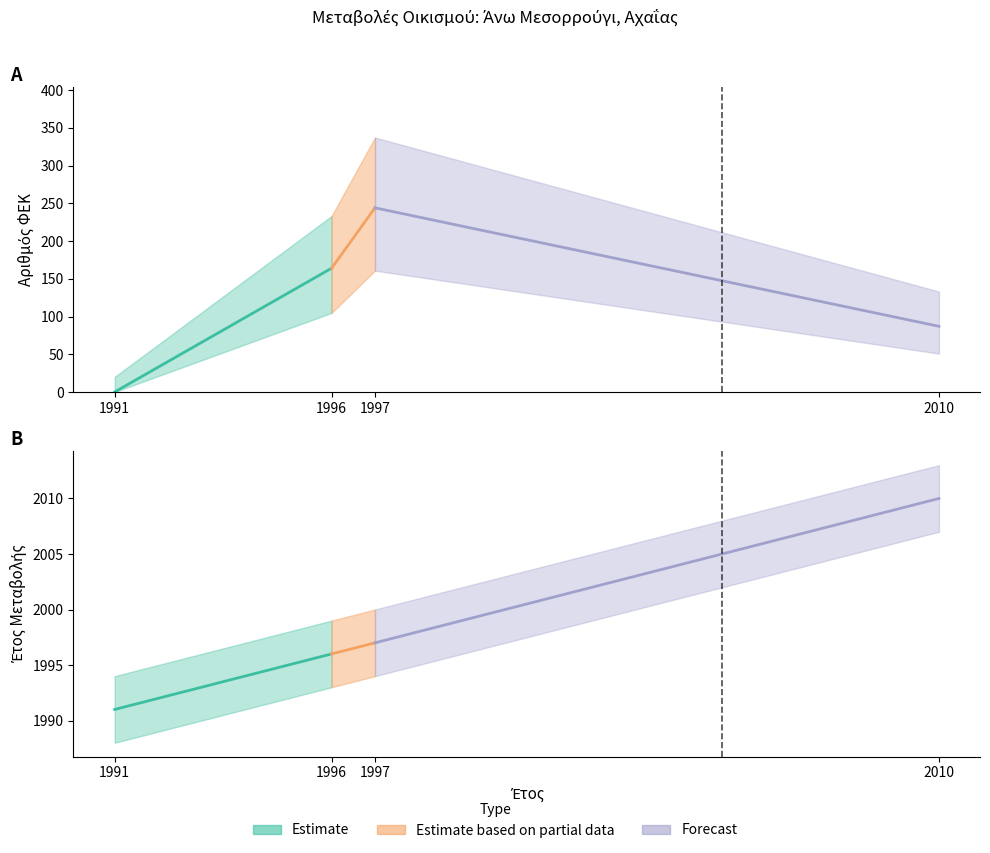

True or false: ΕΤΟΣ ΜΕΤΑΒΟΛΗΣ and ΑΡΙΘΜΟΣ ΦΕΚ cross at least once.

False